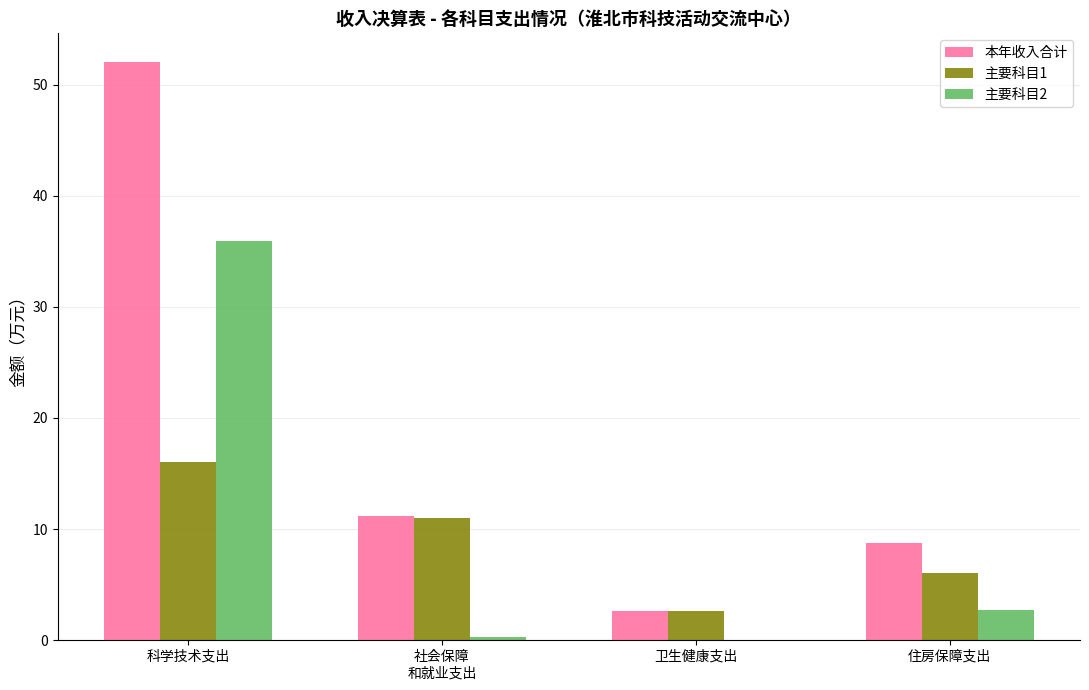

The value of 主要科目1 at 社会保障
和就业支出 is 10.9. True or false?

True